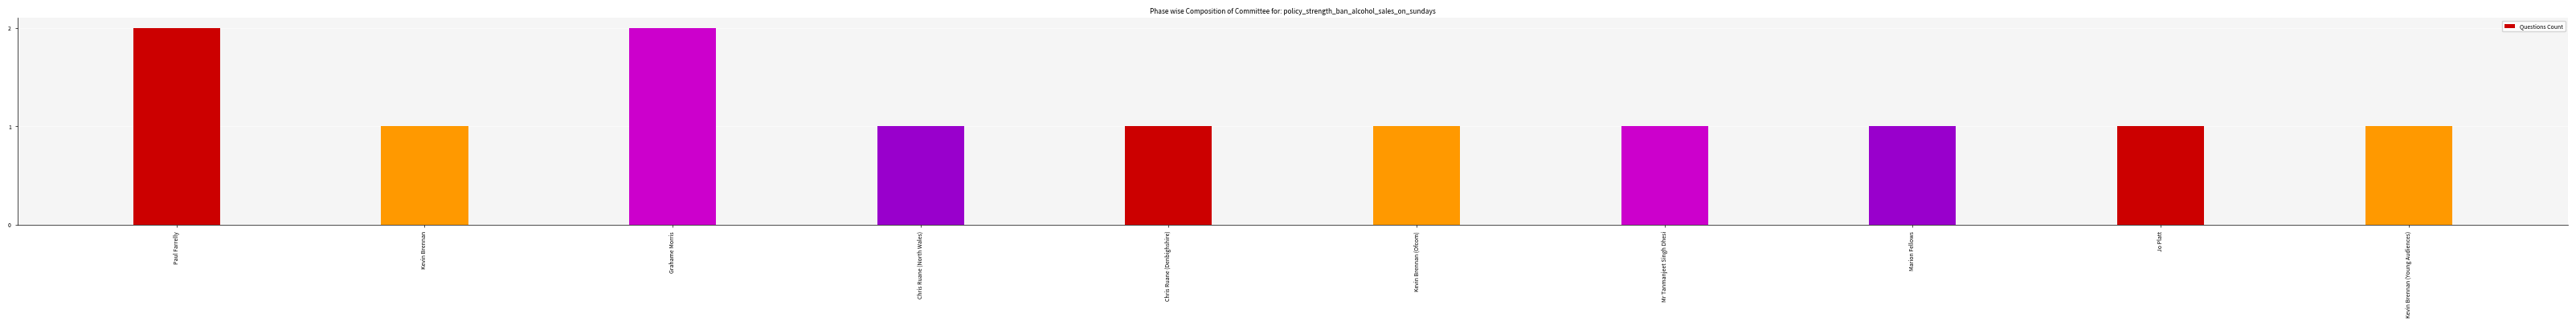

What is the sum of all values?

12